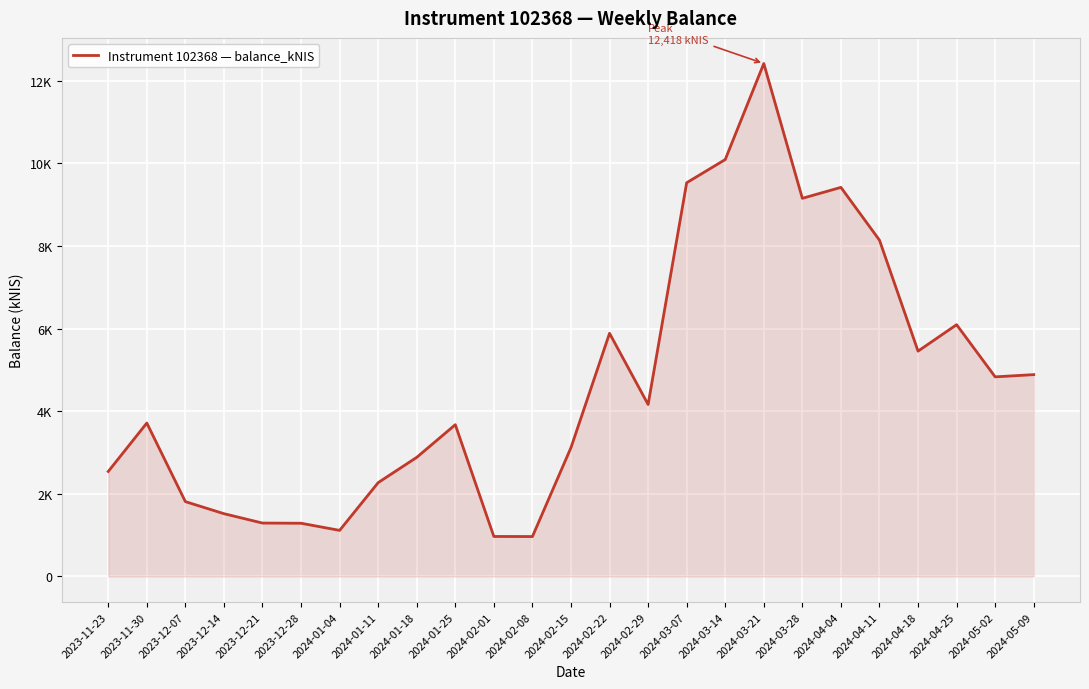

Between 2024-05-09 and 2023-12-07, which is larger?

2024-05-09